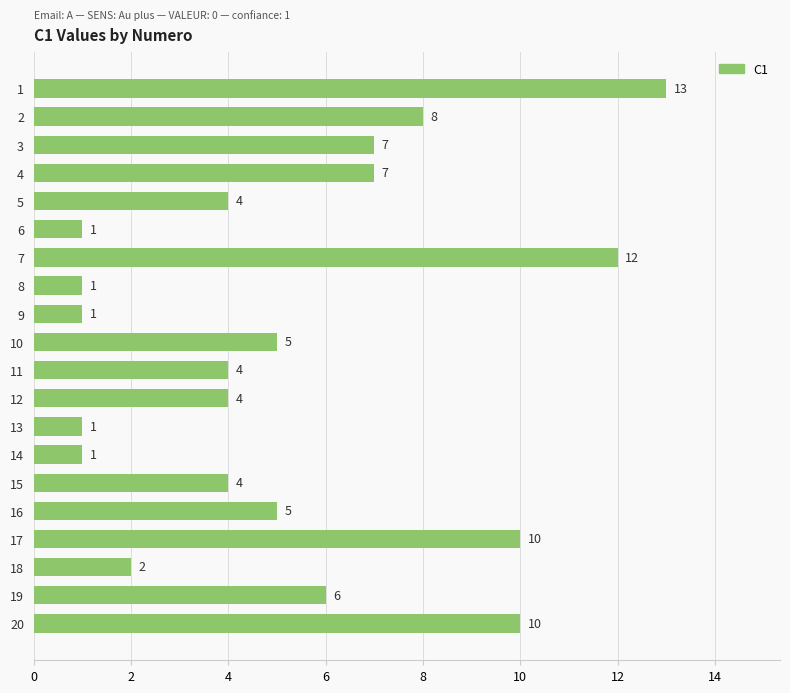

What is the change in value from 15 to 16?

+1